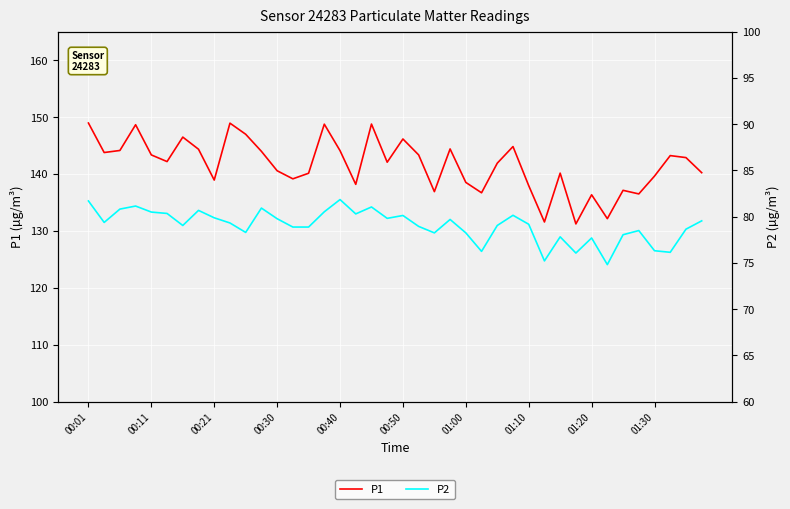

Rank the categories by P2 value from lowest to highest.

33, 29, 31, 37, 25, 36, 32, 30, 34, 22, 24, 10, 35, 38, 13, 14, 21, 01:00, 26, 28, 01:30, 00:11, 39, 23, 12, 19, 01:20, 20, 27, 17, 00:50, 00:40, 15, 01:10, 00:21, 11, 18, 00:30, 00:01, 16